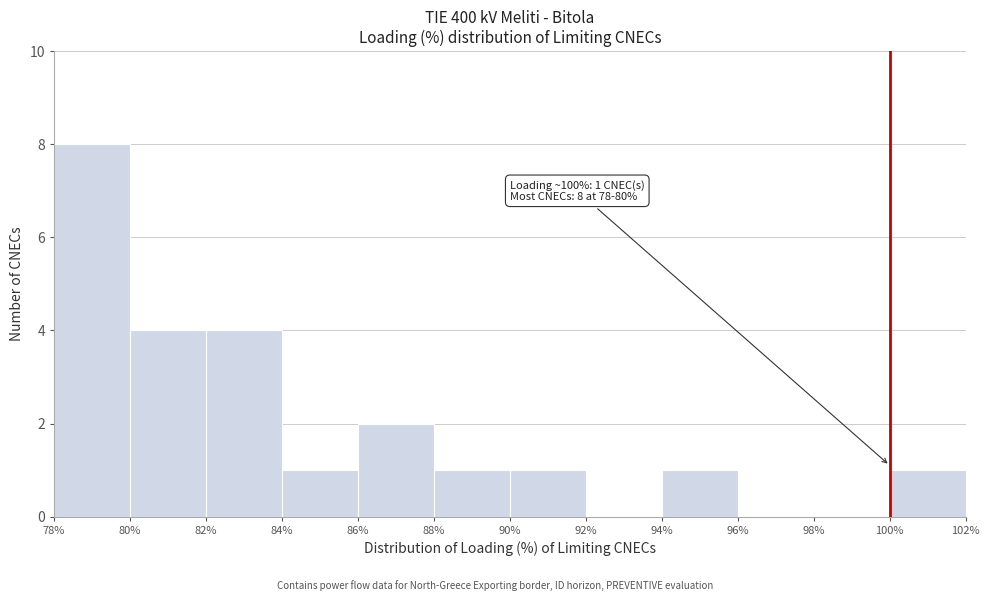

Which range on the x-axis has the tallest bar?

78% to 80%